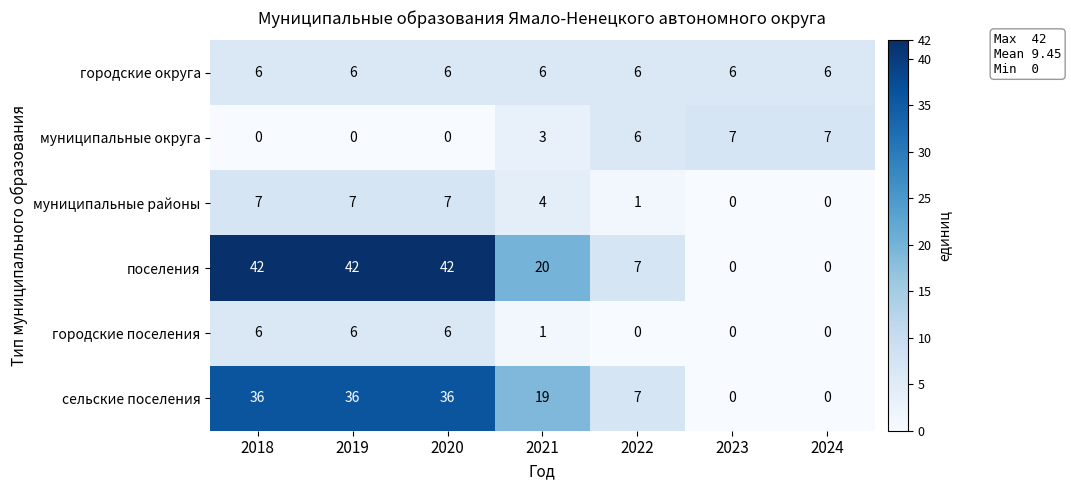

What is the difference between the maximum and minimum values in the муниципальные районы series?

7